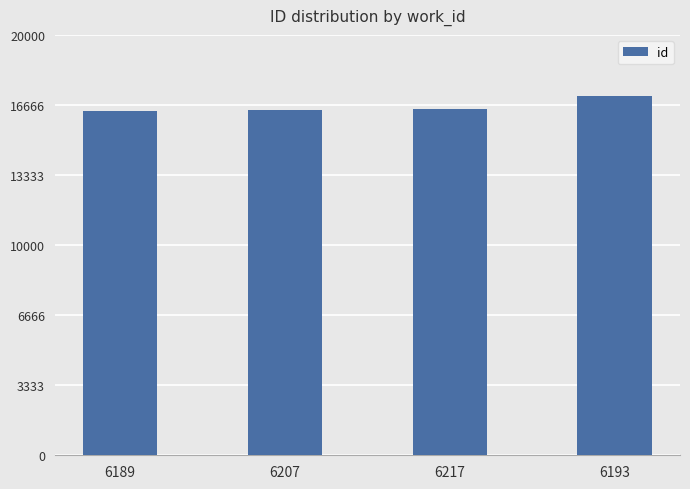

What is the change in value from 6189 to 6217?

+119